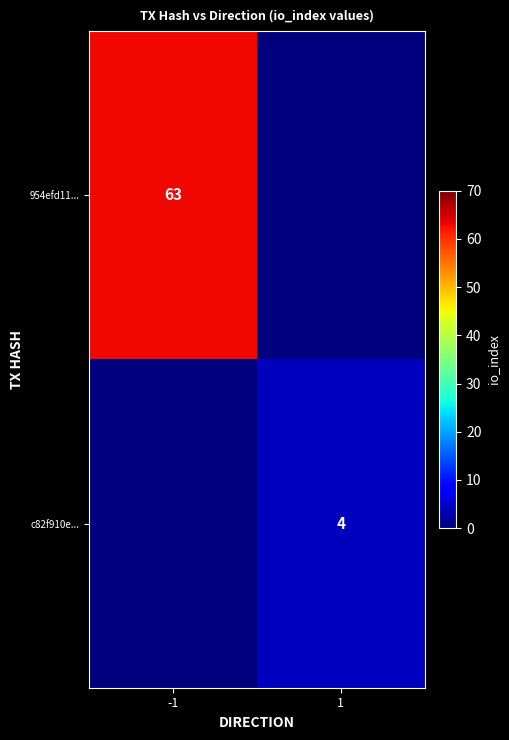

The value of c82f910e... at 1 is 4. True or false?

True